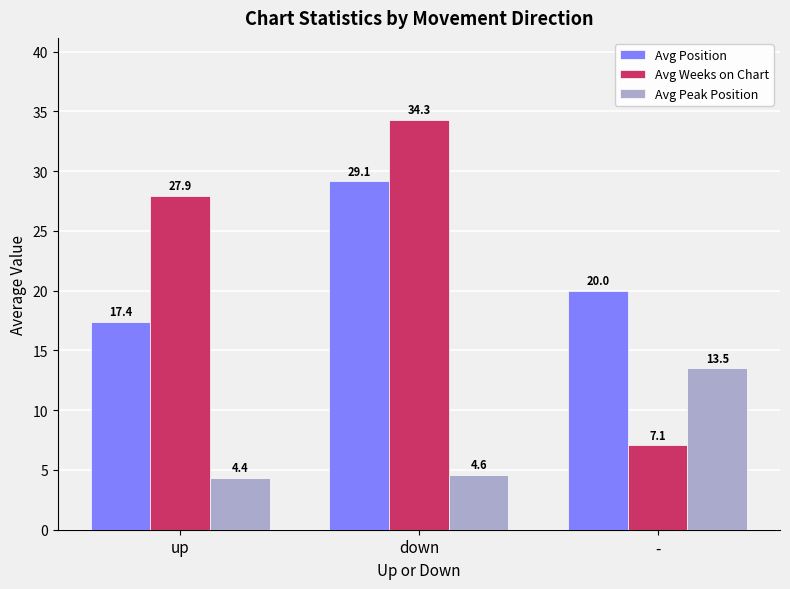

List the series in order of their peak value, lowest first.

Avg Peak Position, Avg Position, Avg Weeks on Chart